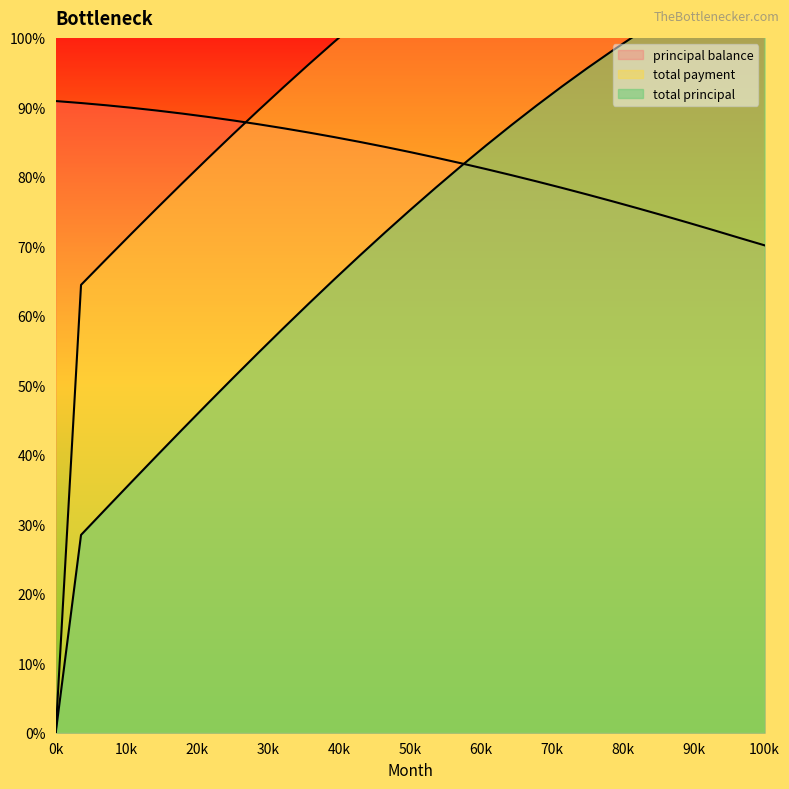

What is the lowest value of the principal balance series?

4629.6